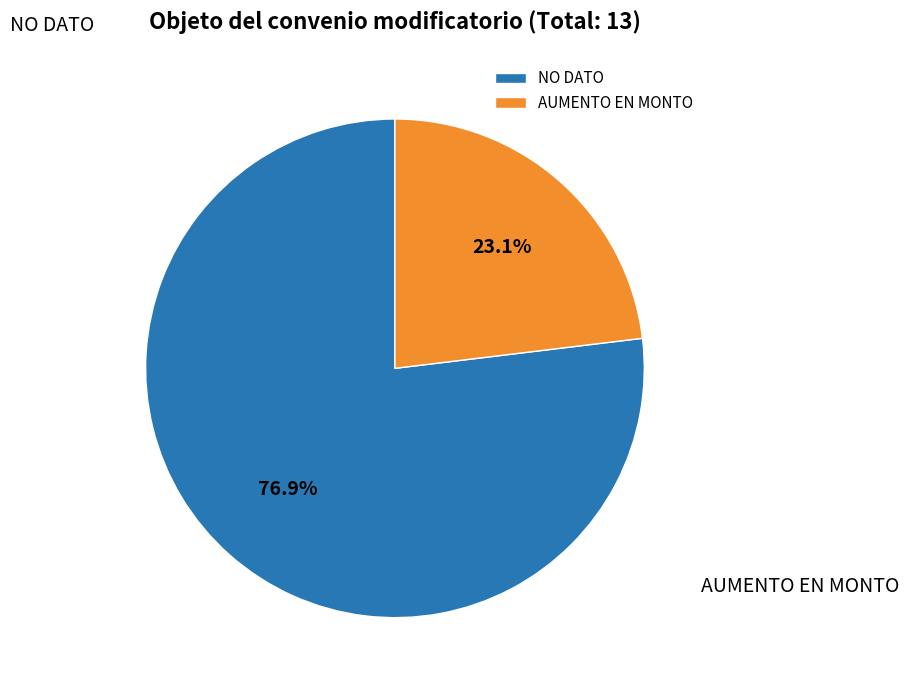

Is it true that NO DATO is 77% of the pie?

True